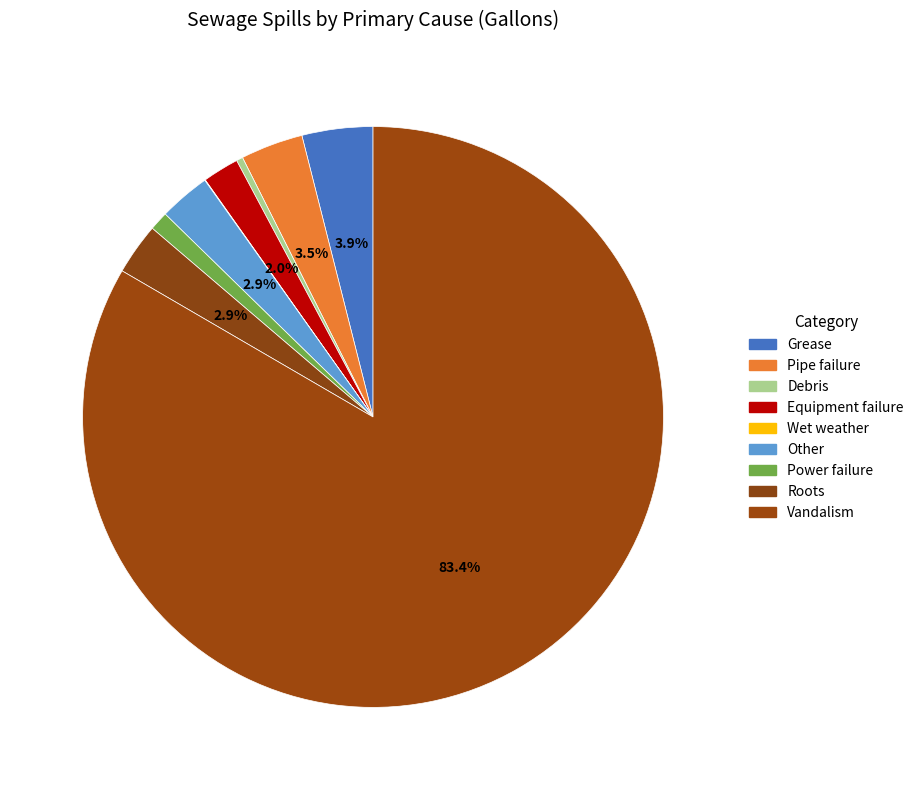

To the nearest percent, what is the difference between the Roots and Debris slice percentages?

3%